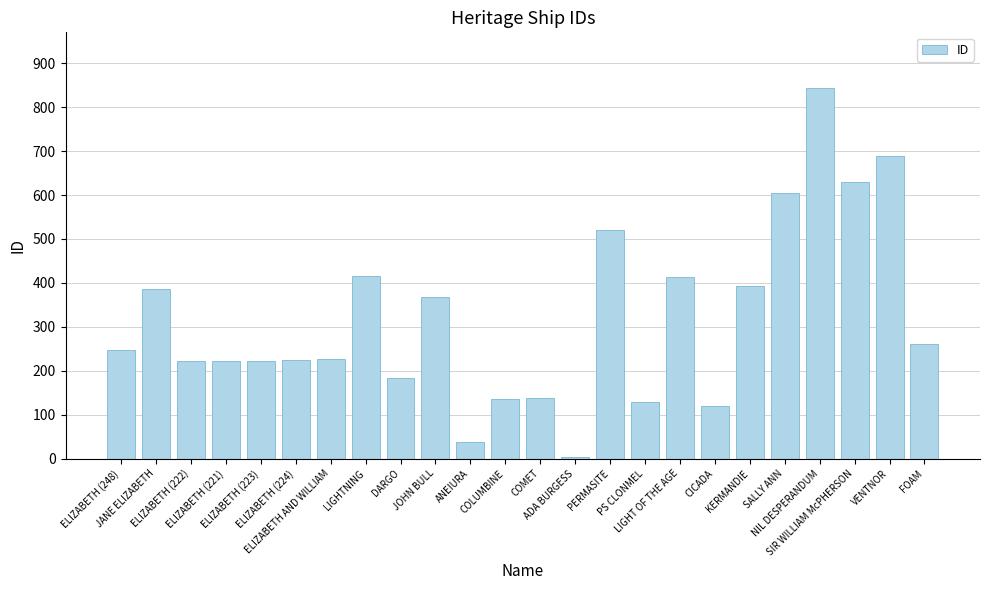

Read the value at ANEIURA.

38